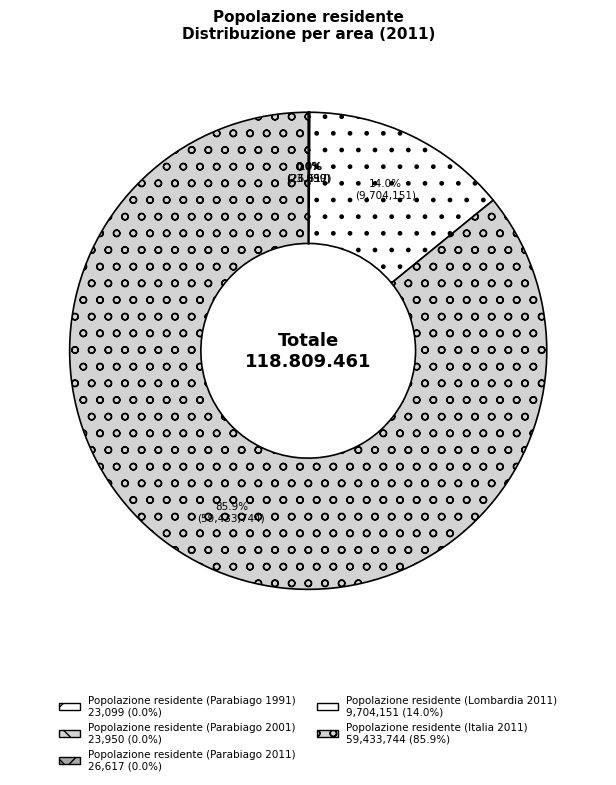

What is the change in value from Popolazione residente (Parabiago 1991) to Popolazione residente (Lombardia 2011)?

+9681052